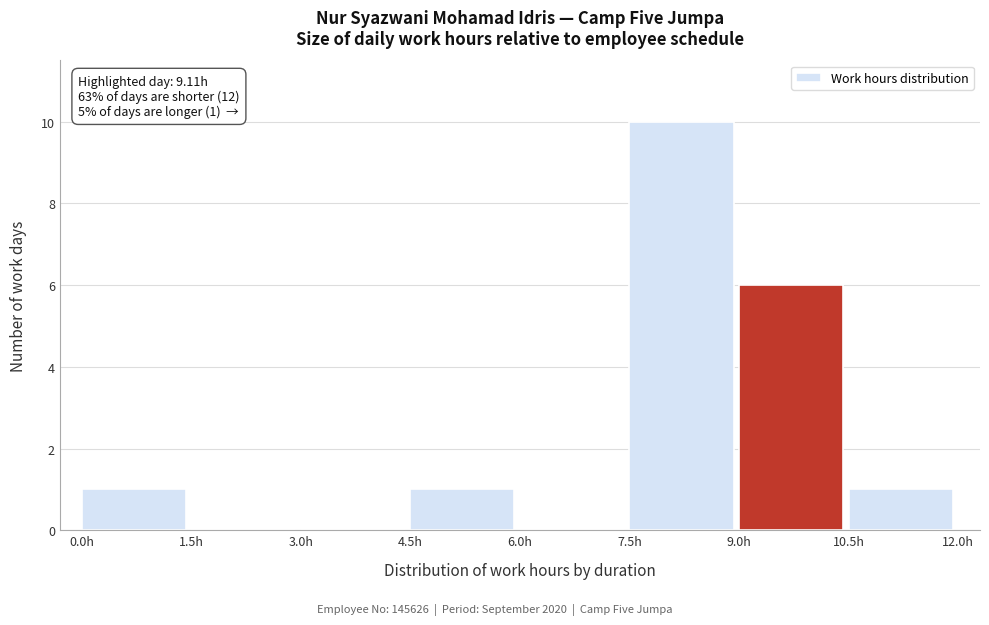

Which range on the x-axis has the tallest bar?

7.5 to 9.0